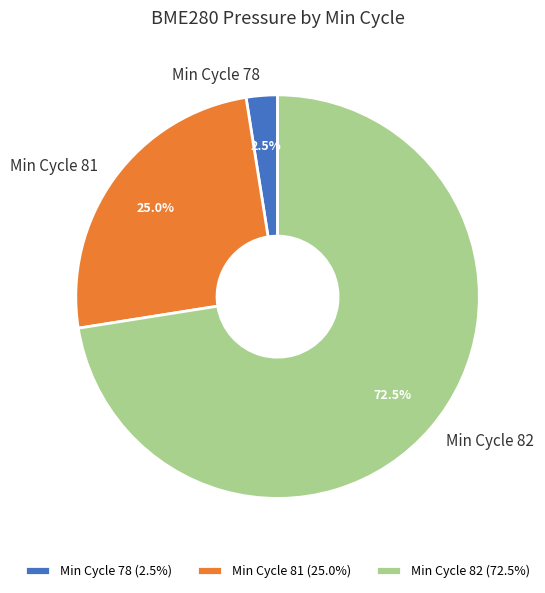

Which has a higher value, Min Cycle 81 or Min Cycle 82?

Min Cycle 82